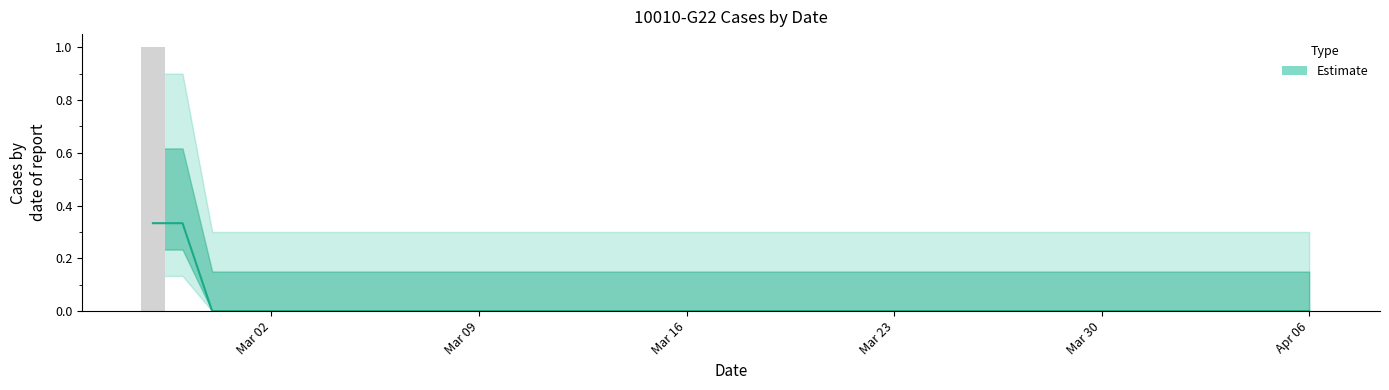

True or false: the data shows 0 at 2020-03-17.

False